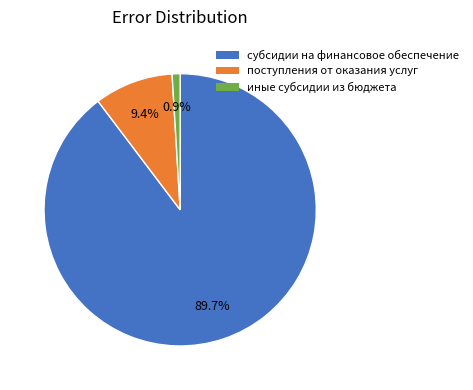

Rank the categories by value from lowest to highest.

иные субсидии из бюджета, поступления от оказания услуг, субсидии на финансовое обеспечение